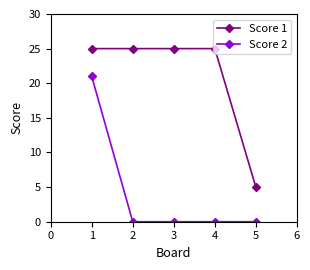

True or false: Score 1 and Score 2 cross at least once.

False